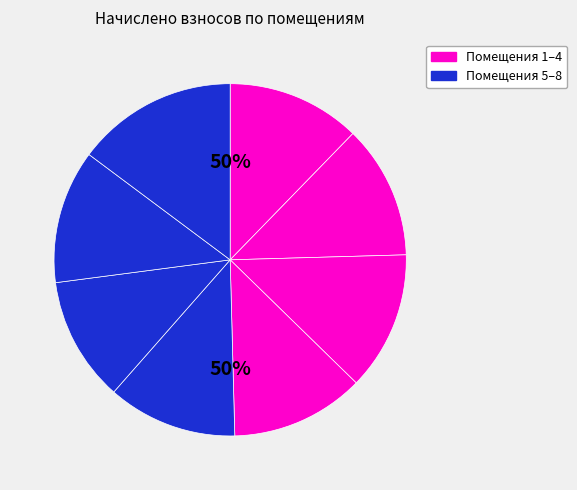

Is it true that 4 is 12% of the pie?

True